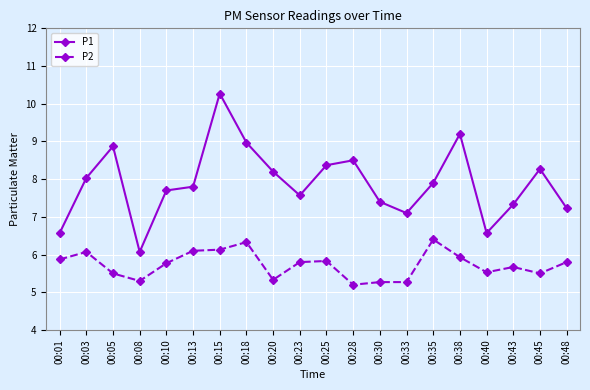

Which label corresponds to the smallest value in the chart?

00:28